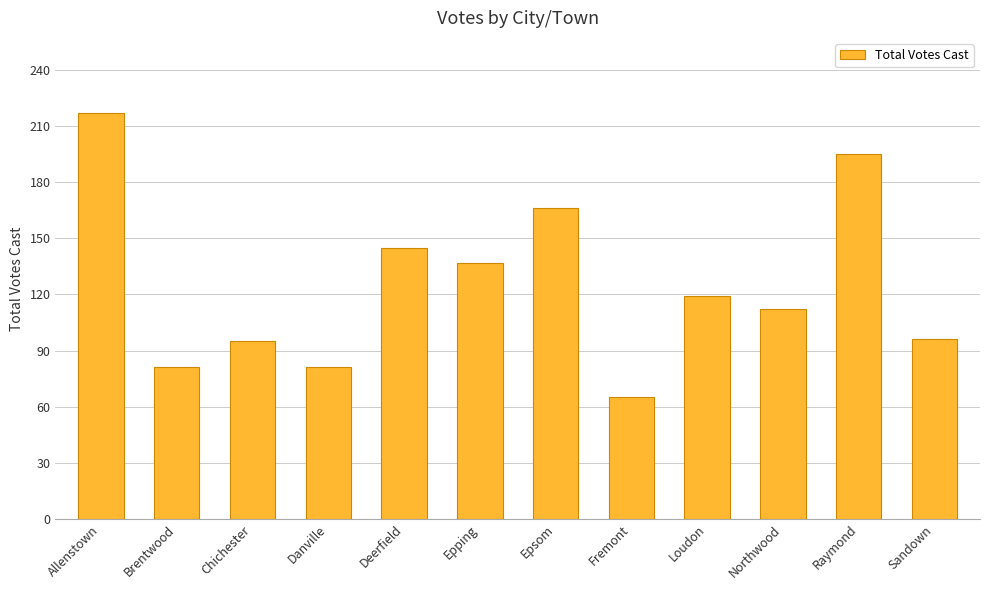

Read the value at Brentwood, to the nearest 5.

80